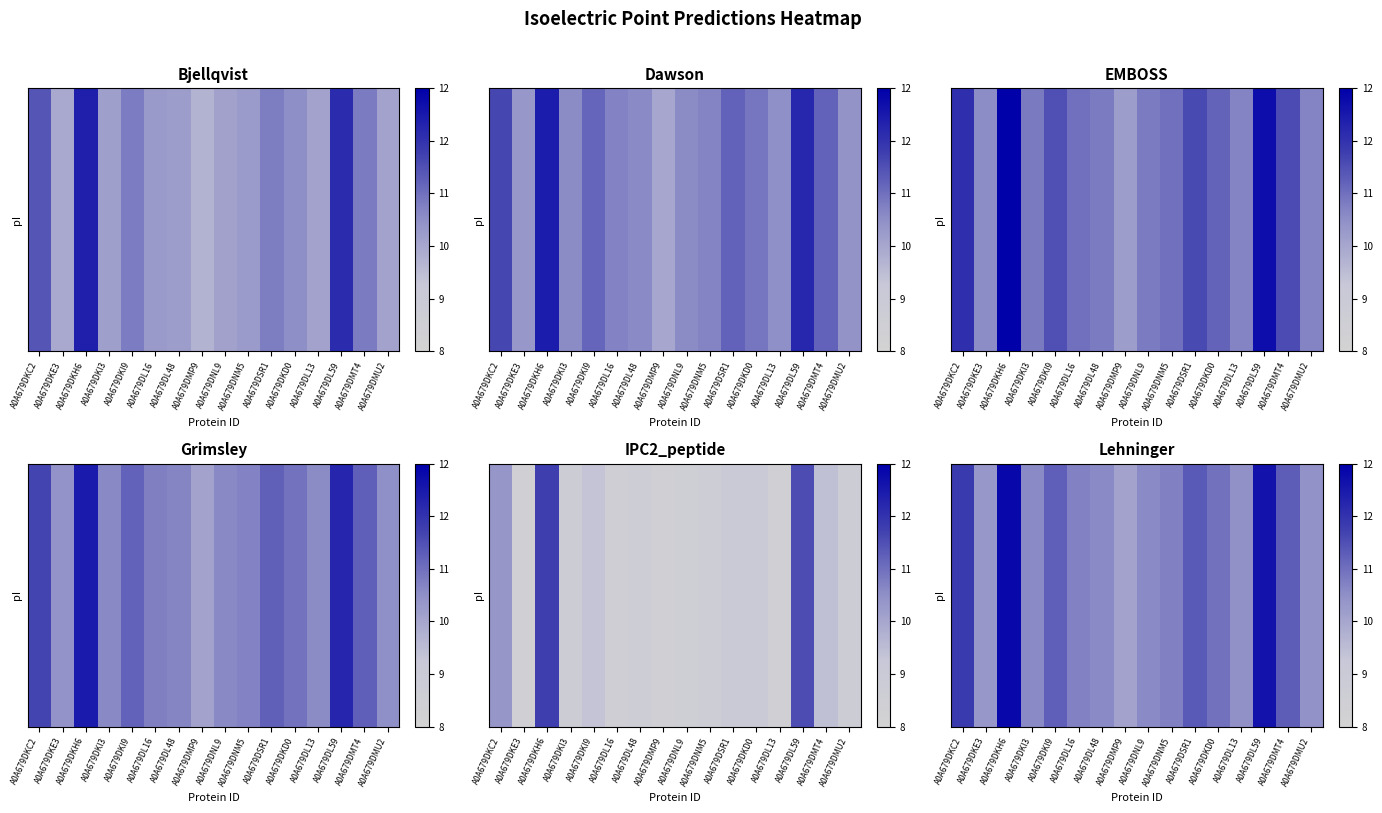

At which category does the chart reach its peak across all series?

A0A679DKH6